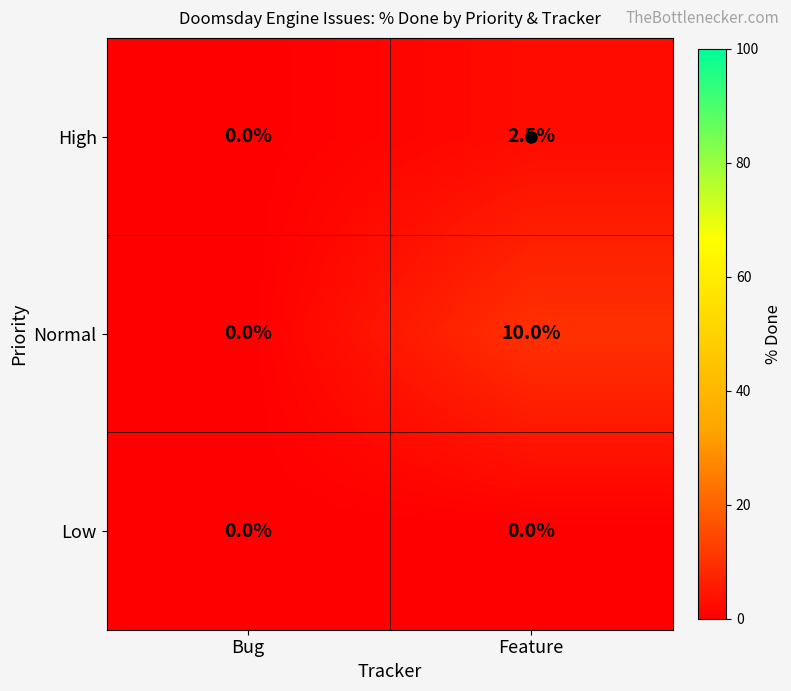

Which series has the largest total across all categories?

Normal